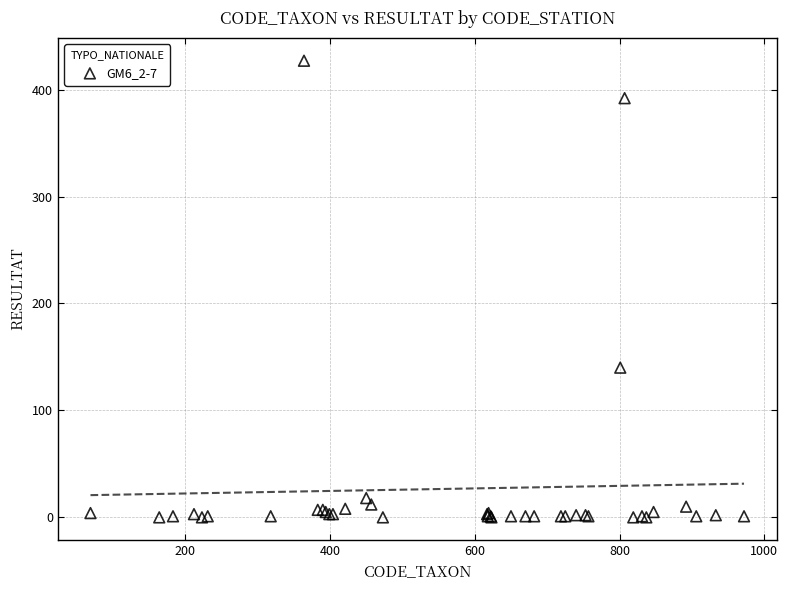

What Y value in the scatter plot is closest to 213?

140